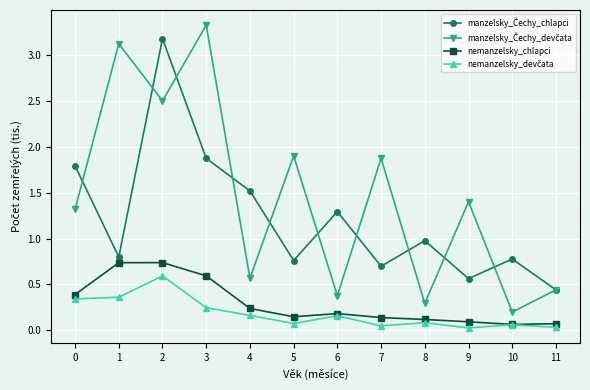

At how many categories does at least one series exceed 2?

3